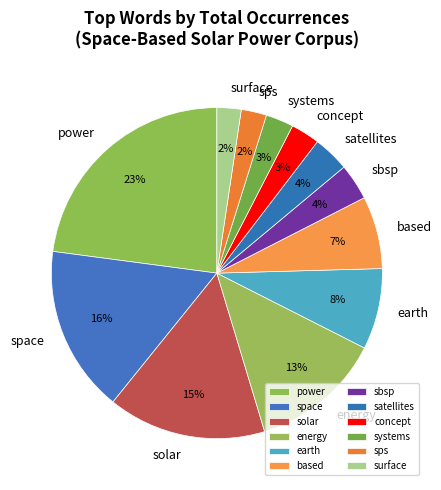

True or false: concept accounts for 3% of the total.

True